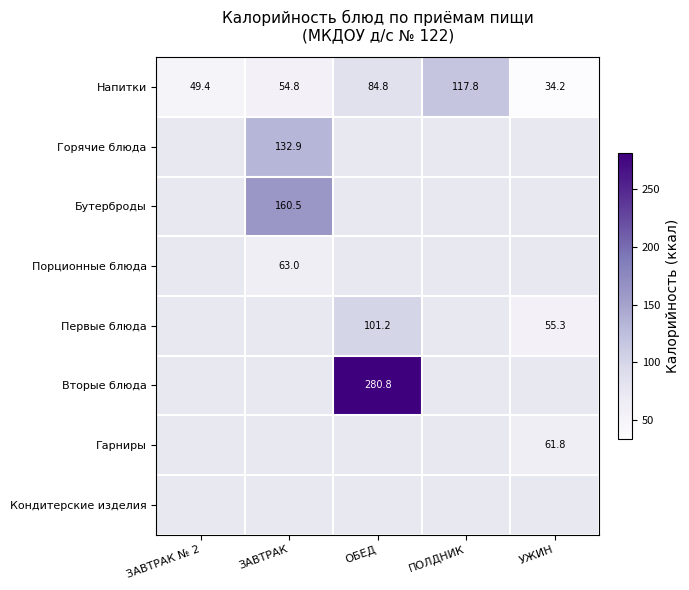

Which category has the highest value in the Напитки series?

ПОЛДНИК